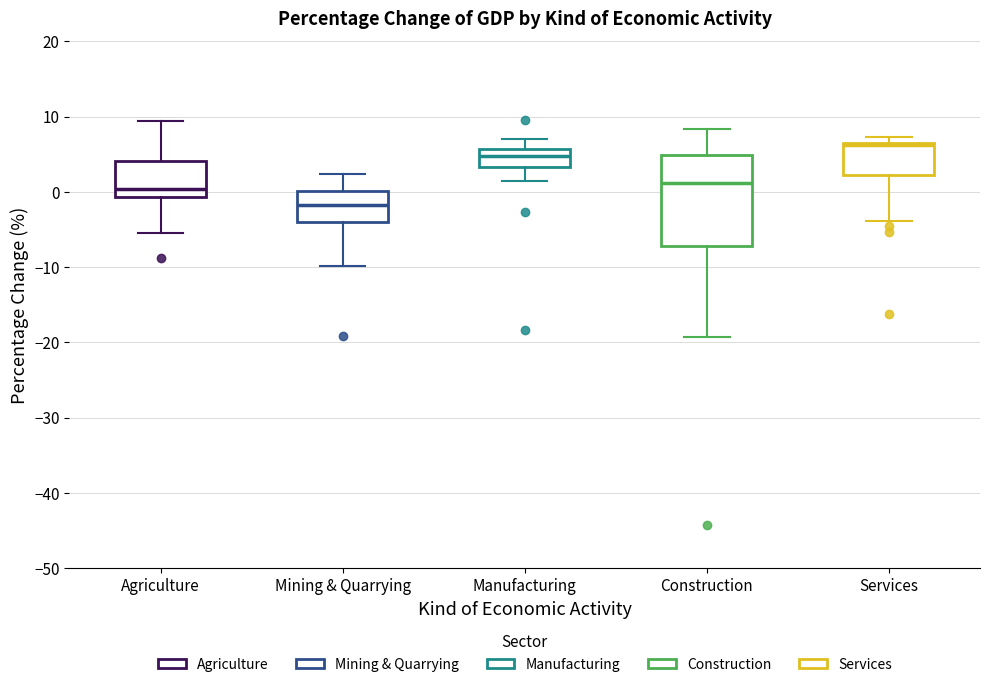

Comparing the boxes themselves (not the whiskers), which one is the tallest?

Construction